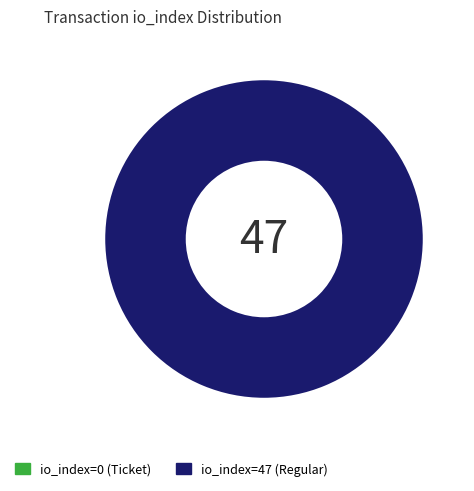

What is the smallest slice in the pie chart?

io_index=0 (Ticket)